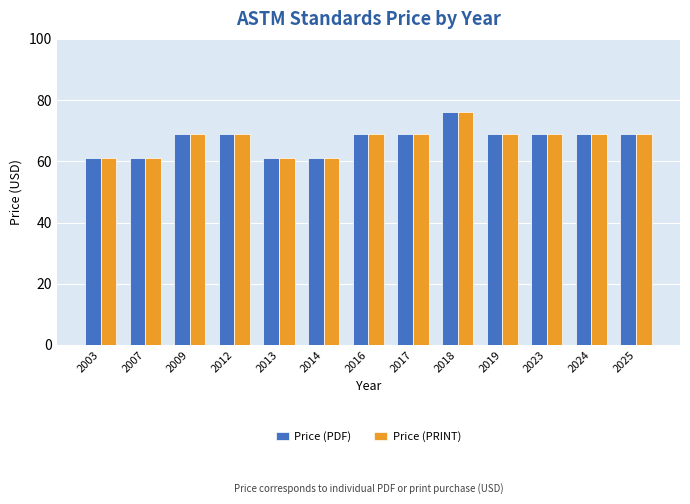

Reading left to right, what are all the values shown in this chart?

Price (PDF): 61	61	69	69	61	61	69	69	76	69	69	69	69
Price (PRINT): 61	61	69	69	61	61	69	69	76	69	69	69	69